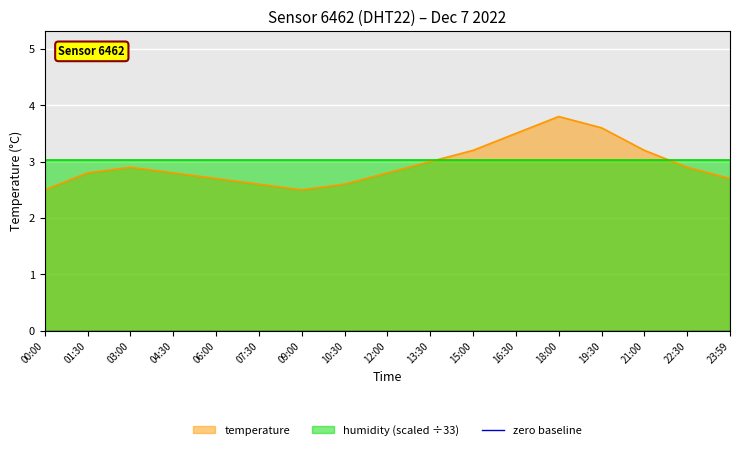

What is the label of the 11th point from the right?

09:00